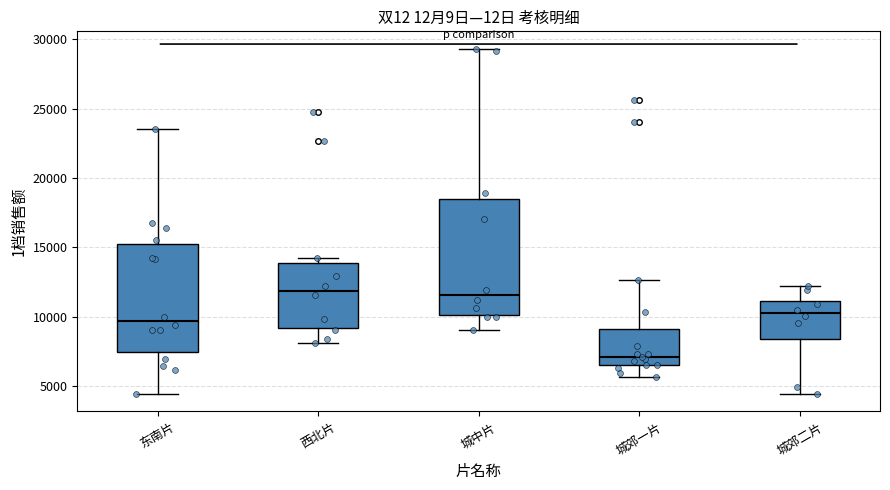

Reading left to right, transcribe this box plot: for each box, give where its median line is, the range the box spans, and where its two whiskers end, as read against the y-axis. The values are not printed on the chart, so give them approximately, as read against the axis.

东南片: median 9500, box 7500 to 15000, whiskers 4500 to 23500
西北片: median 12000, box 9000 to 14000, whiskers 8000 to 14000 (just above the box's upper edge)
城中片: median 11500, box 10000 to 18500, whiskers 9000 to 29500
城郊一片: median 7000, box 6500 to 9000, whiskers 5500 to 12500
城郊二片: median 10000, box 8500 to 11000, whiskers 4500 to 12000